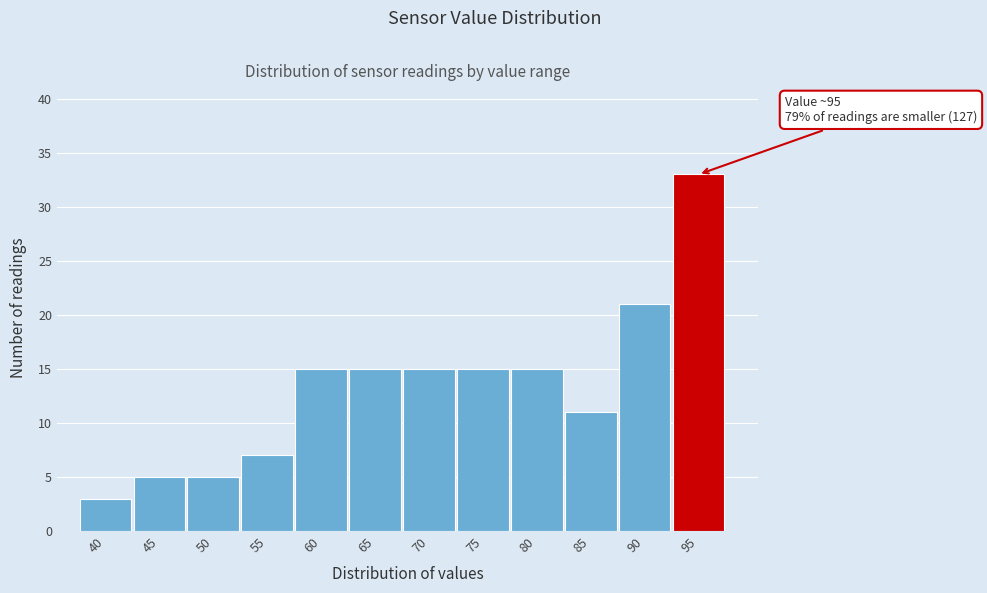

Reading left to right, what are all the values shown in this chart?

3	5	5	7	15	15	15	15	15	11	21	33